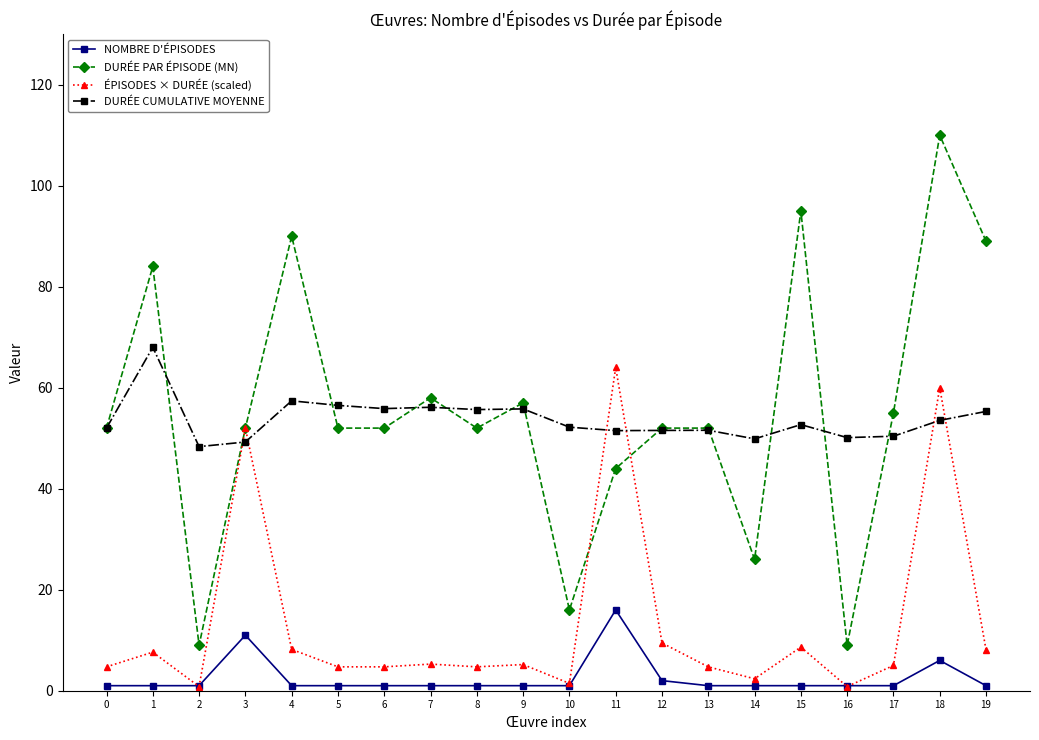

Is it true that NOMBRE D'ÉPISODES equals 1.0 at 6?

True